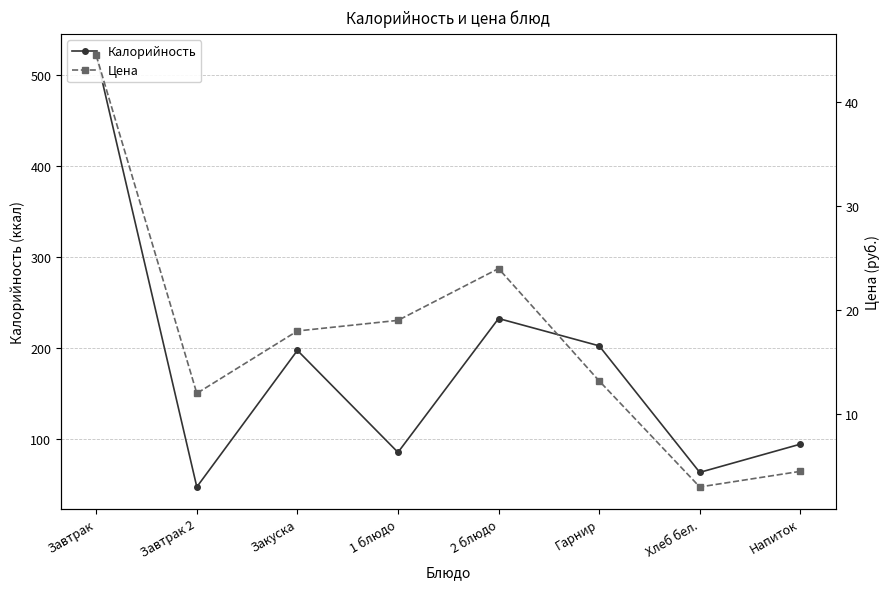

What is the label of the 3rd point from the right?

Гарнир